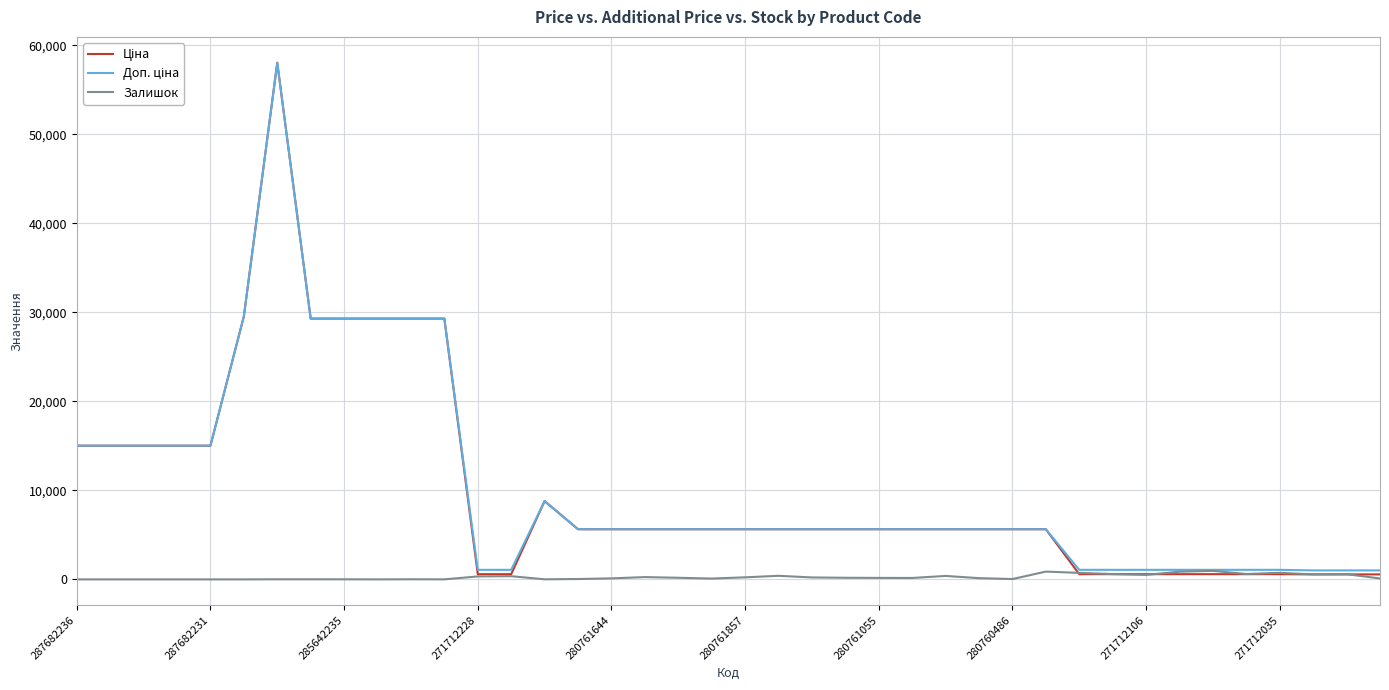

What is the greatest value displayed?

58037.0